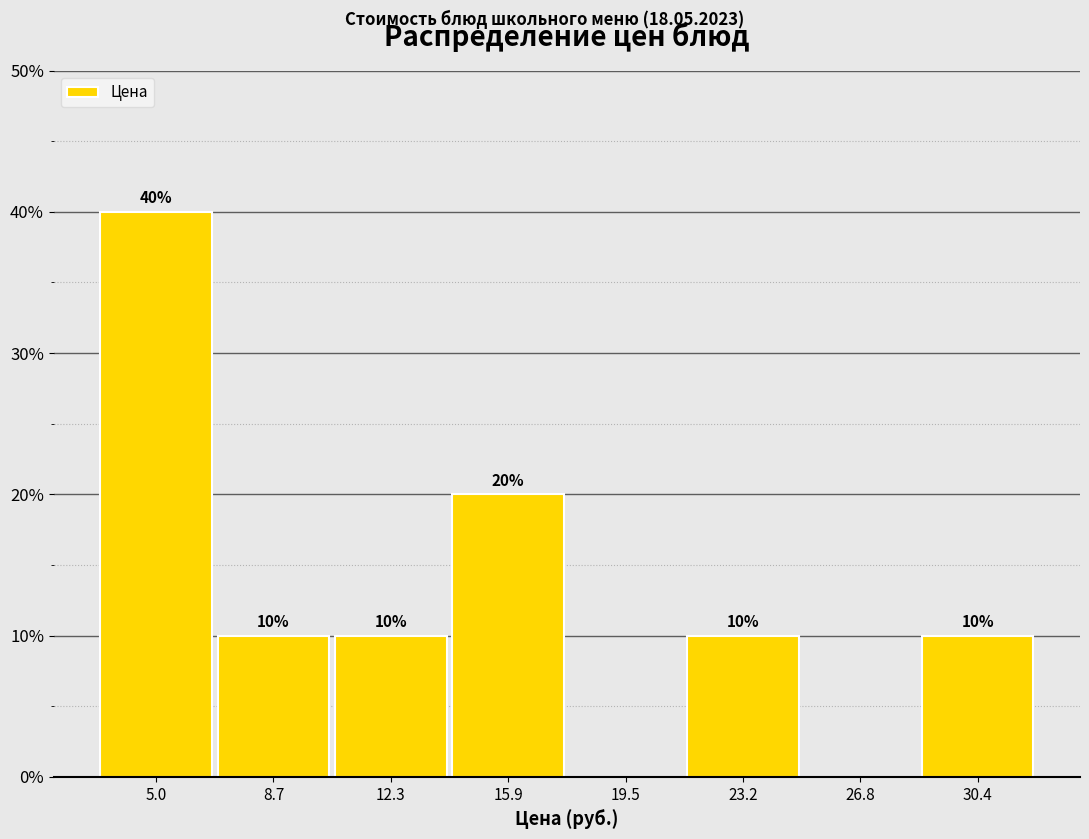

Over which range of the x-axis is the bar tallest?

3.0 to 7.0